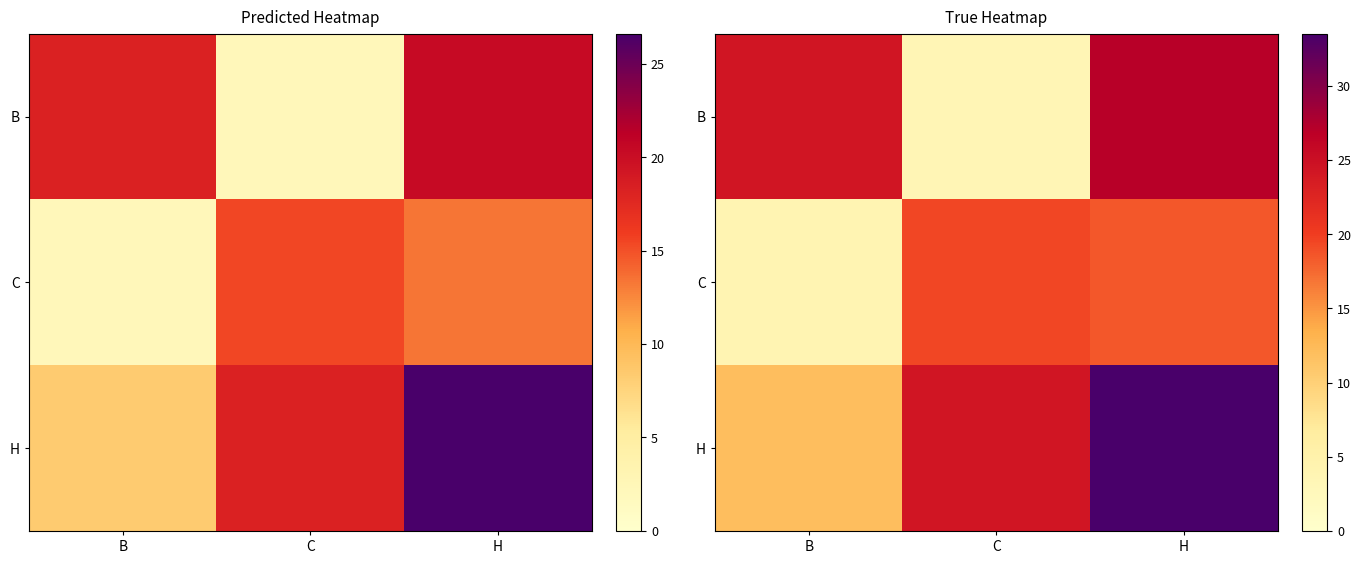

Count the number of categories in the chart.

3